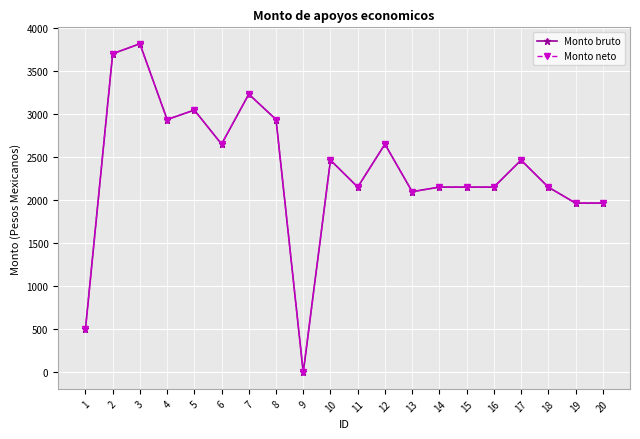

Reading left to right, extract all data points from this chart.

Monto bruto: 500.0	3706.3	3822.4	2941.5	3050.8	2655.3	3236.3	2941.5	0.0	2469.3	2155.3	2655.3	2102.1	2155.3	2155.3	2155.3	2469.3	2155.3	1969.3	1969.3
Monto neto: 500.0	3706.3	3822.4	2941.5	3050.8	2655.3	3236.3	2941.5	0.0	2469.3	2155.3	2655.3	2102.1	2155.3	2155.3	2155.3	2469.3	2155.3	1969.3	1969.3